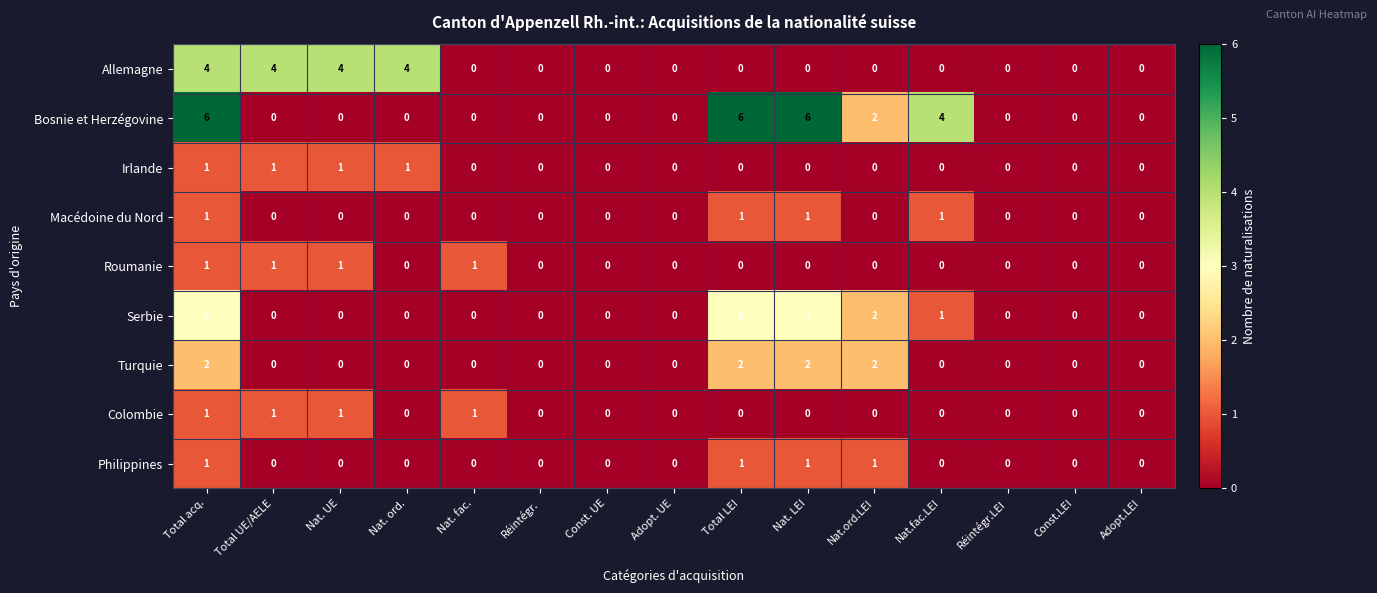

What is the greatest value displayed?

6